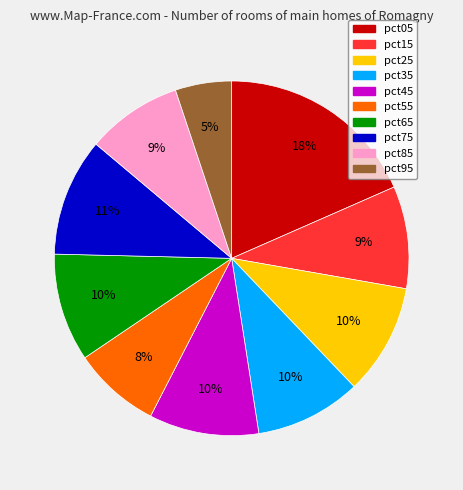

To the nearest percent, what is the average slice percentage?

10%